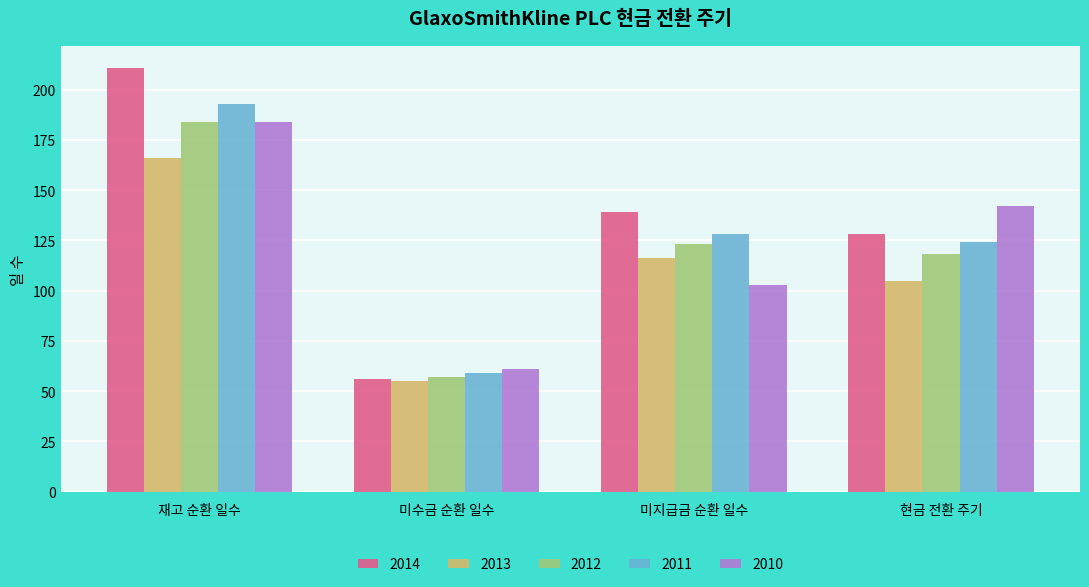

What is the label of the 2nd bar from the right?

미지급금 순환 일수